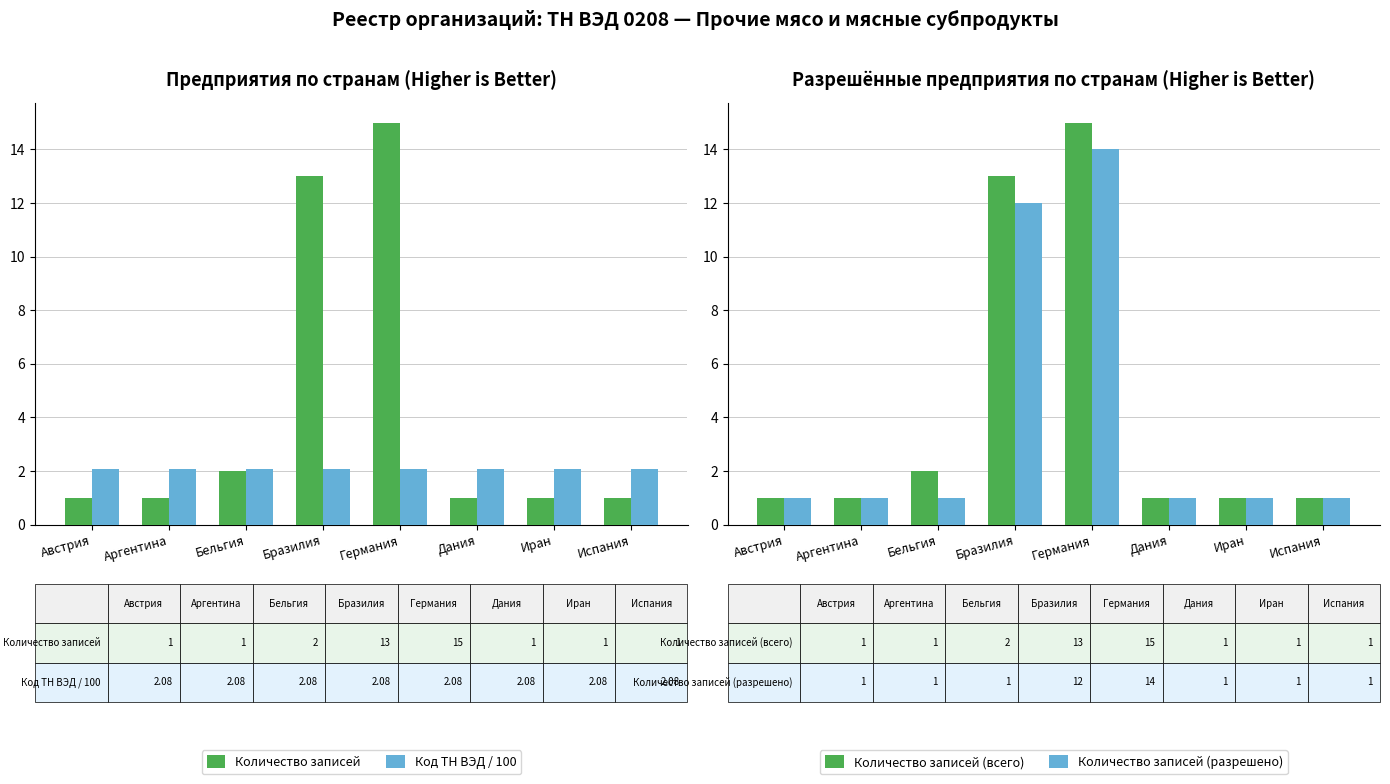

Is it true that Количество записей (всего) equals 1.7 at Иран?

False